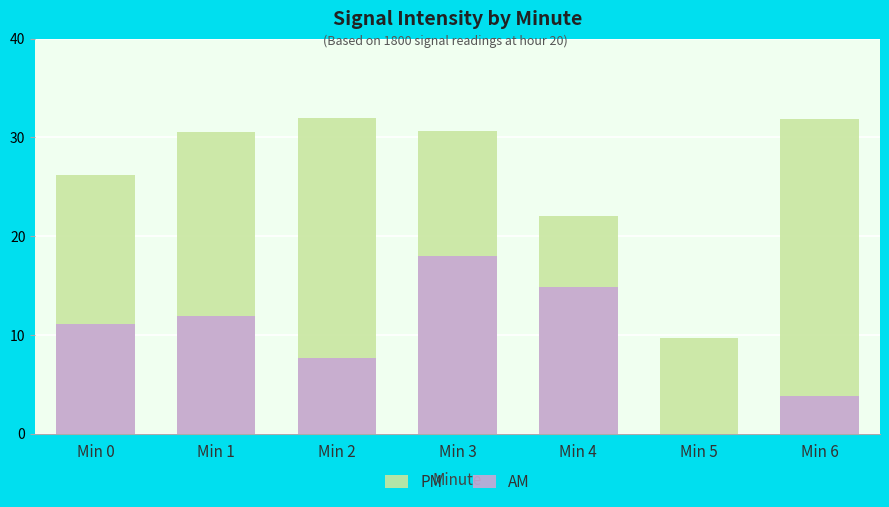

What is the difference between the maximum and minimum values in the AM series?

18.0